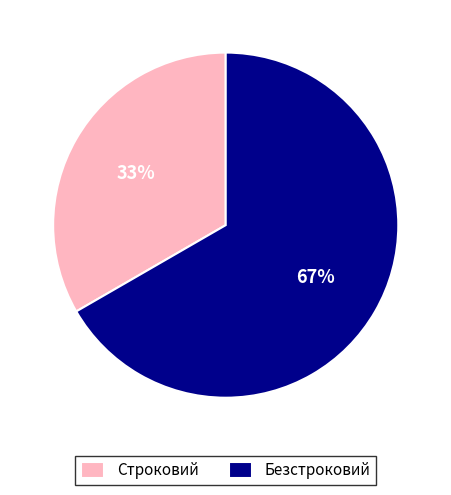

True or false: Строковий accounts for 33% of the total.

True